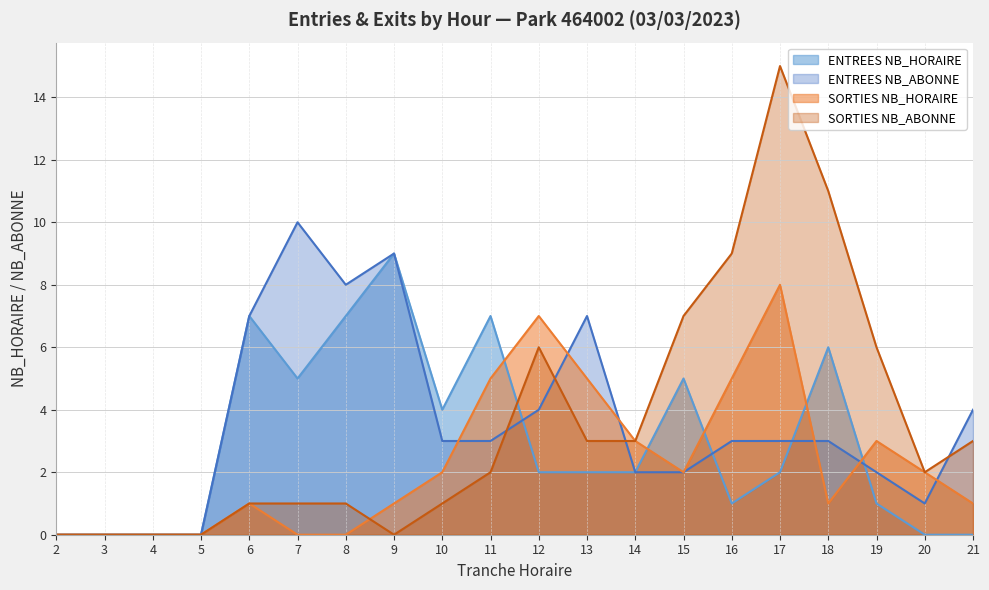

What are all the series names shown in the legend?

ENTREES NB_HORAIRE, ENTREES NB_ABONNE, SORTIES NB_HORAIRE, SORTIES NB_ABONNE